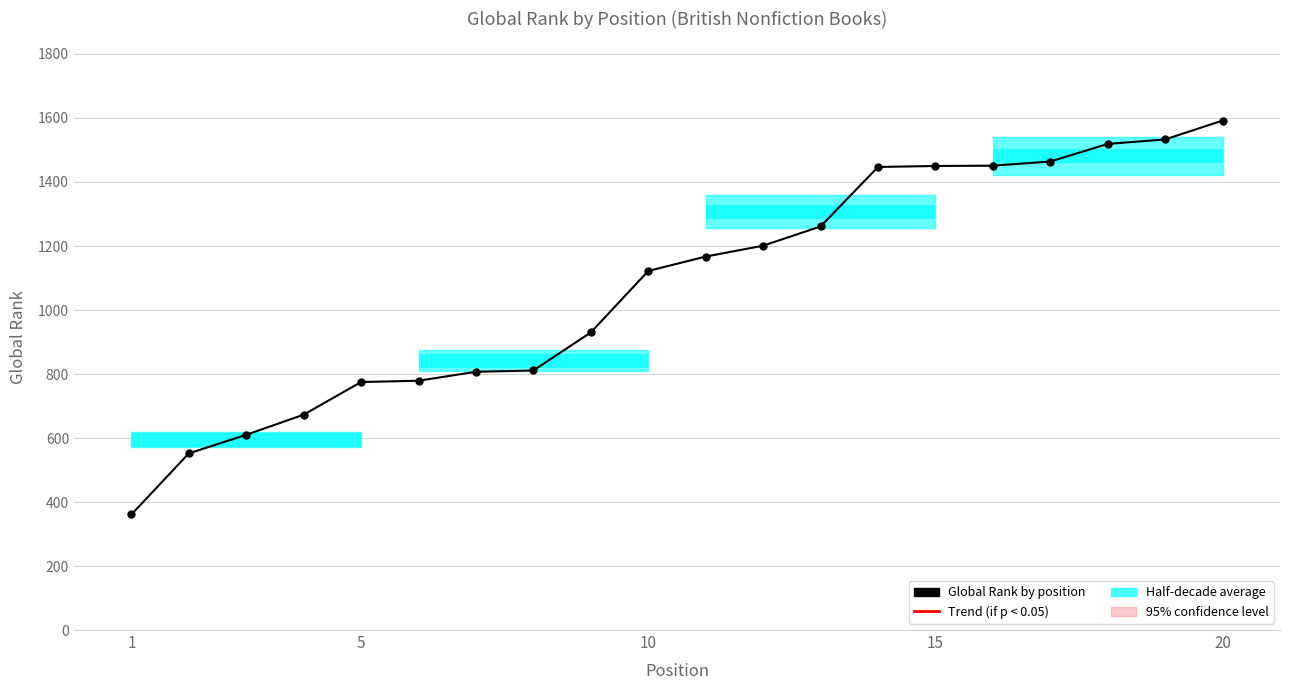

What is the average value?

1075